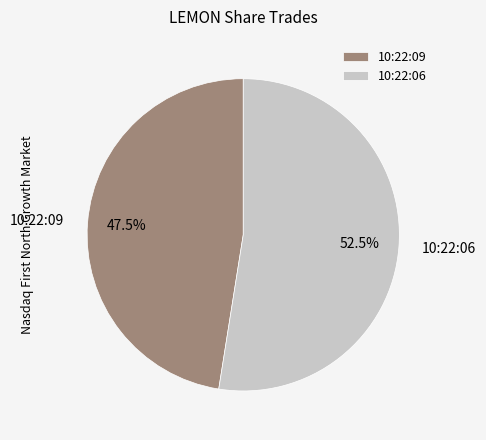

Does any single category account for the majority?

Yes